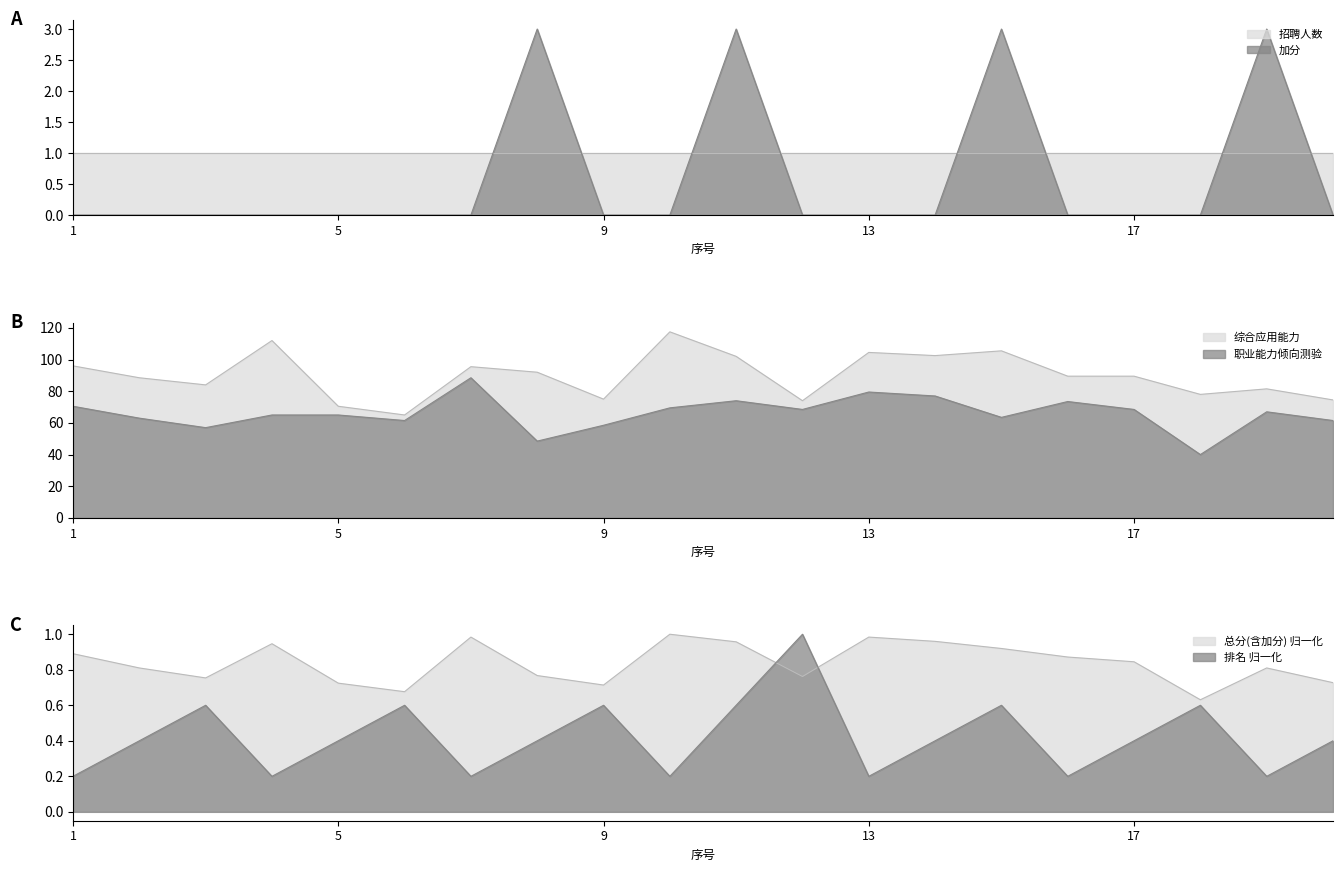

The 综合应用能力 series shows 74.5 at 20. True or false?

True